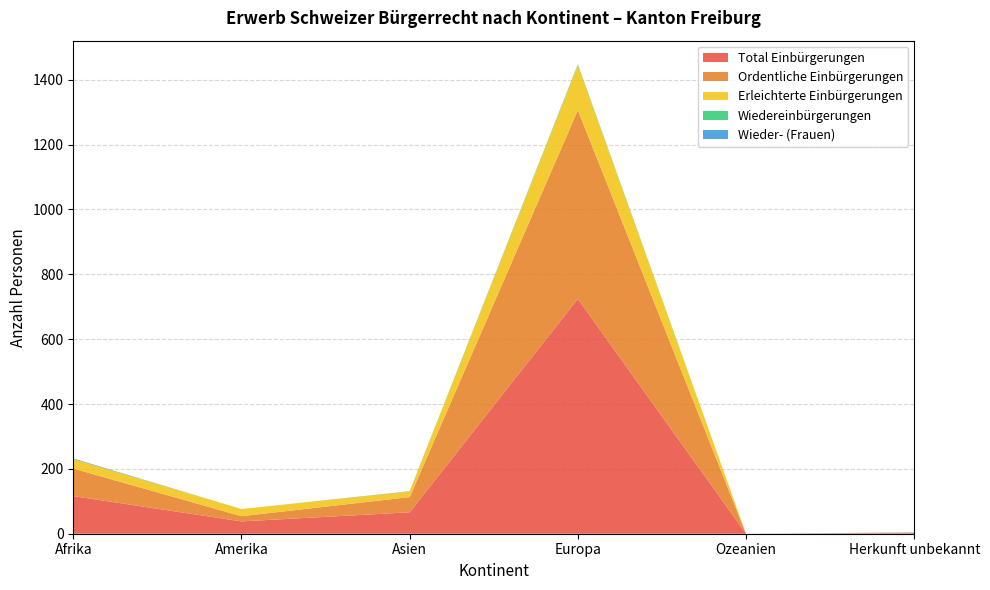

Reading left to right, extract all data points from this chart.

Total Einbürgerungen: 116	38	66	724	0	2
Ordentliche Einbürgerungen: 85	16	47	582	0	1
Erleichterte Einbürgerungen: 29	22	17	139	0	0
Wiedereinbürgerungen: 0	0	0	3	0	0
Wieder- (Frauen): 2	0	1	0	0	1